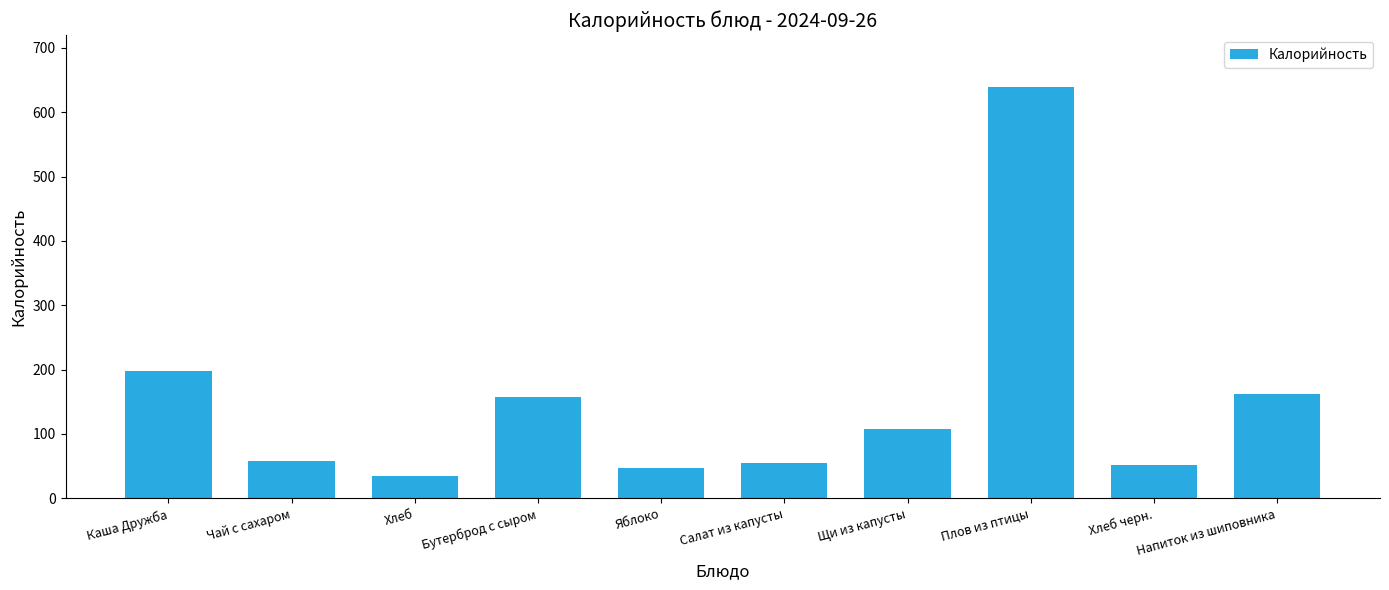

What is the label of the 6th bar from the left?

Салат из капусты